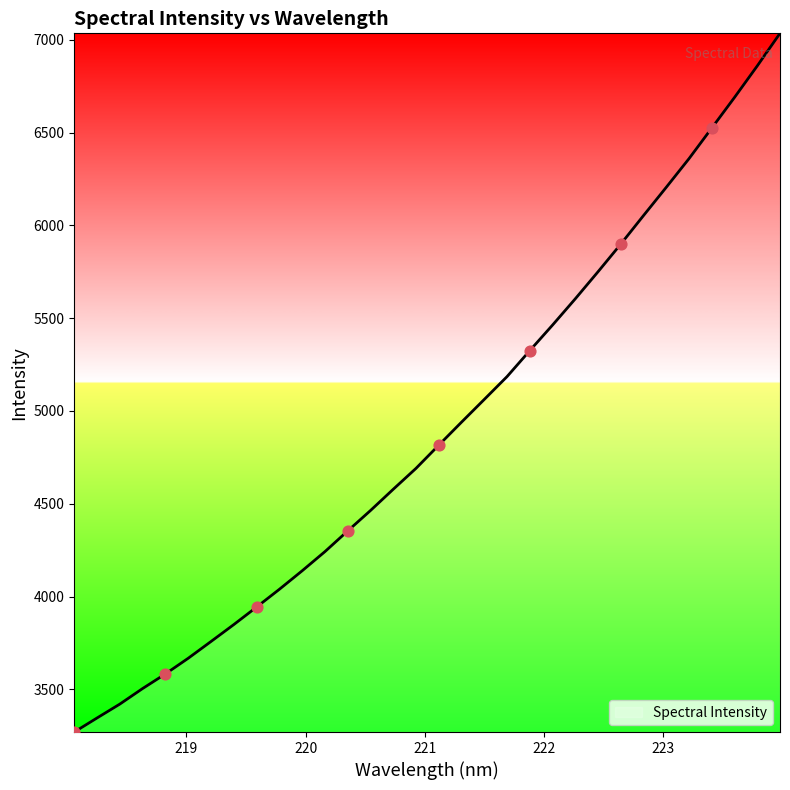

What is the difference between the maximum and minimum values?

3765.6